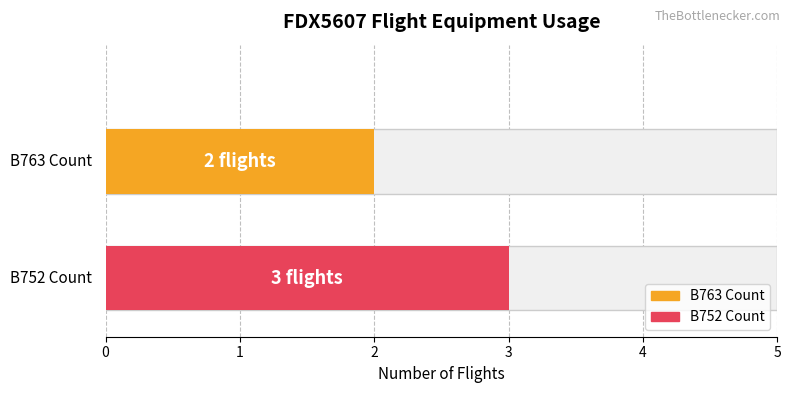

Rank the series by their average value, from lowest to highest.

B763, B752